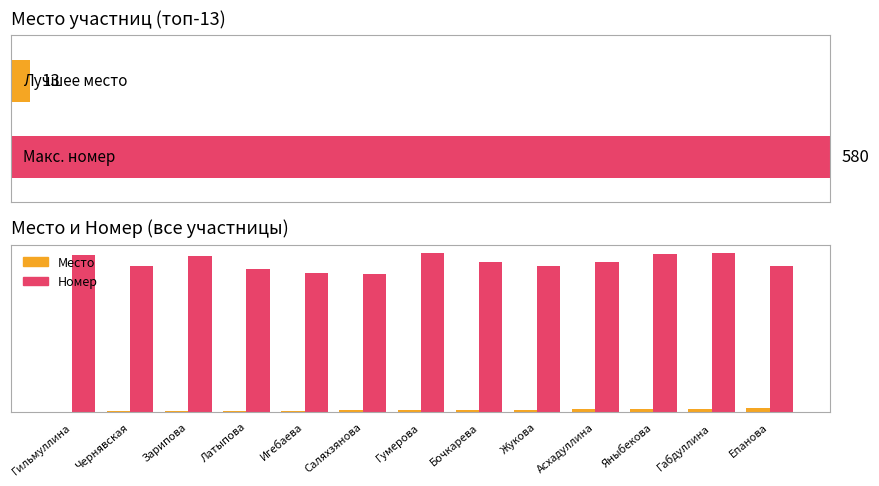

Is the value of Номер at Чернявская greater than the value of Место at Габдуллина?

Yes